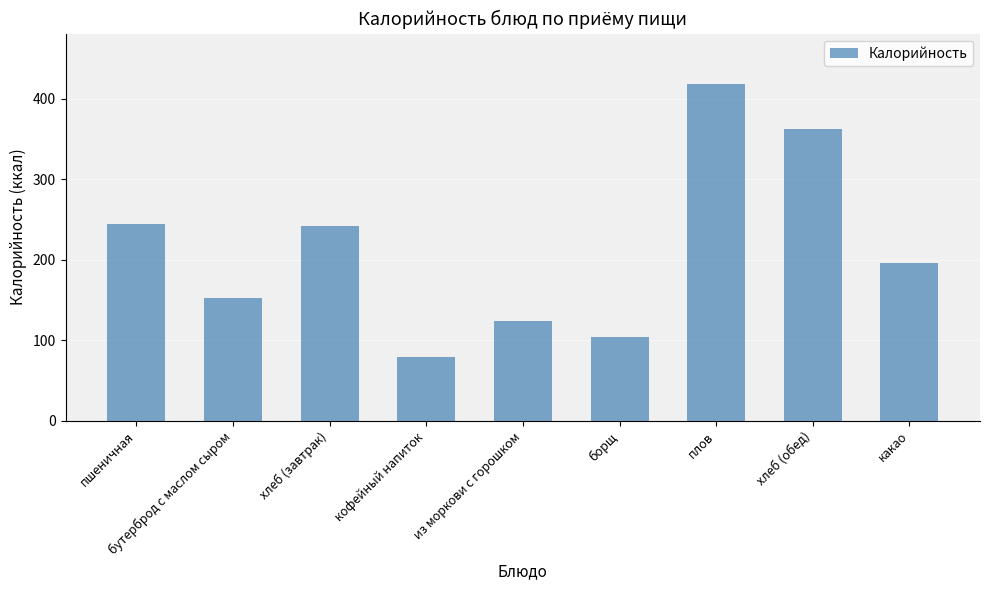

What is the label of the 7th bar from the right?

хлеб (завтрак)